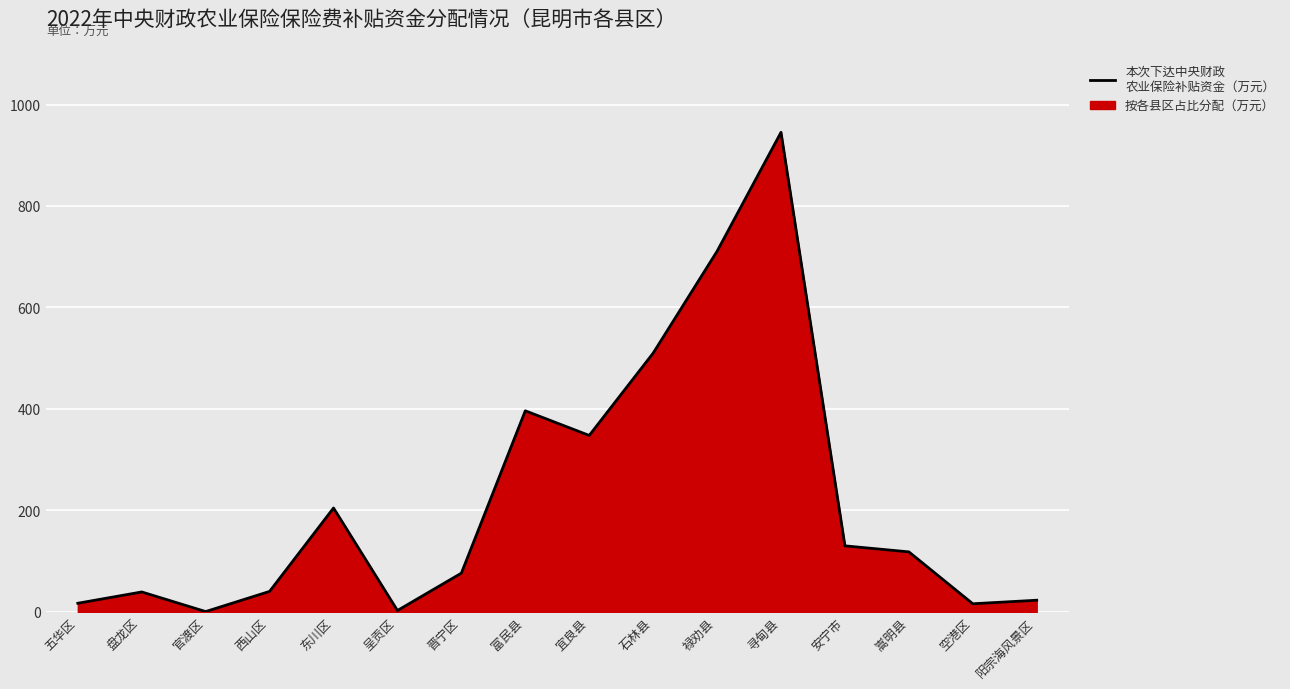

List the labels in order of value, smallest first.

官渡区, 呈贡区, 空港区, 五华区, 阳宗海风景区, 盘龙区, 西山区, 晋宁区, 嵩明县, 安宁市, 东川区, 宜良县, 富民县, 石林县, 禄劝县, 寻甸县